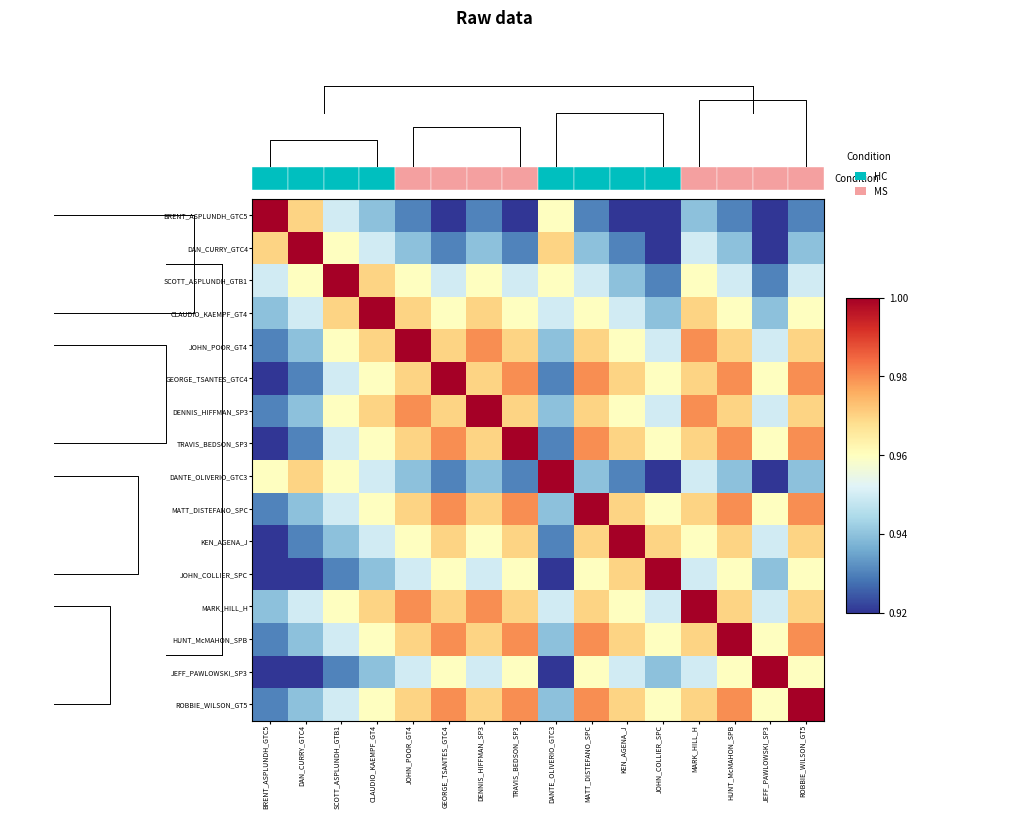

Where is MATT_DISTEFANO_SPC nearest to the value 0?

BRENT_ASPLUNDH_GTC5